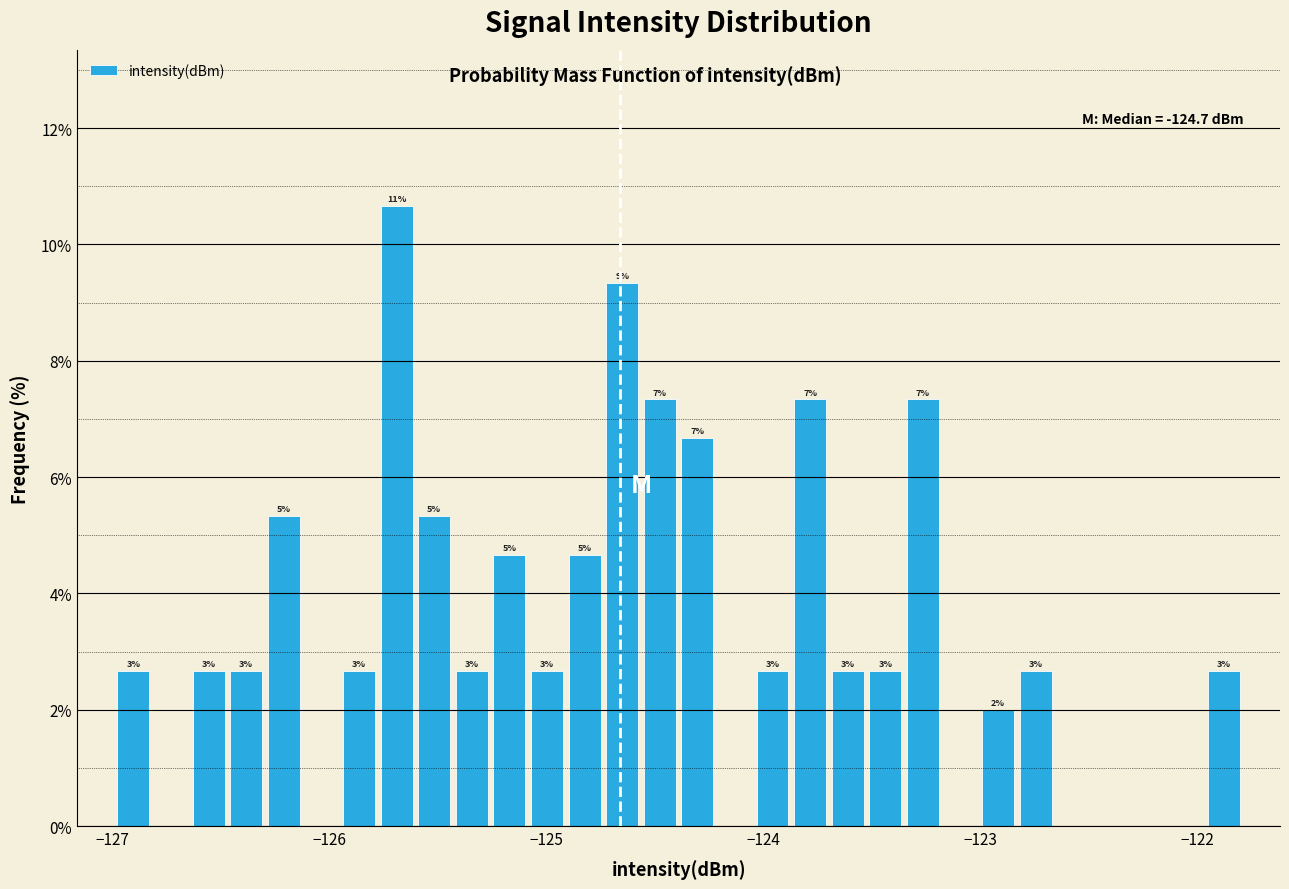

Read against the x-axis, roughly where is the centre of the tallest bar?

-125.7